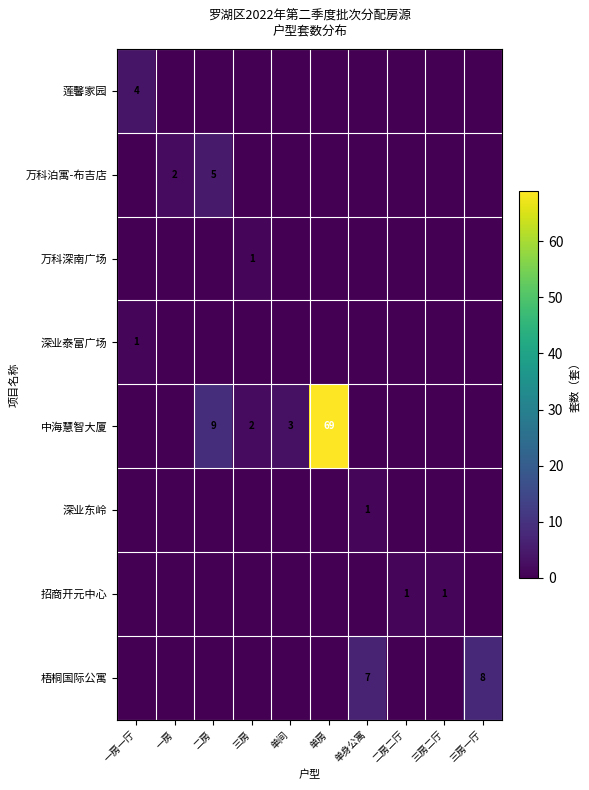

How many categories are shown in the chart?

10